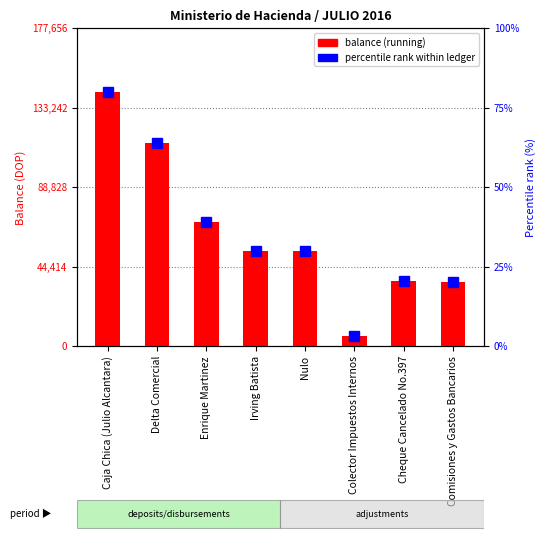

At which category does the chart reach its peak across all series?

Caja Chica (Julio Alcantara)